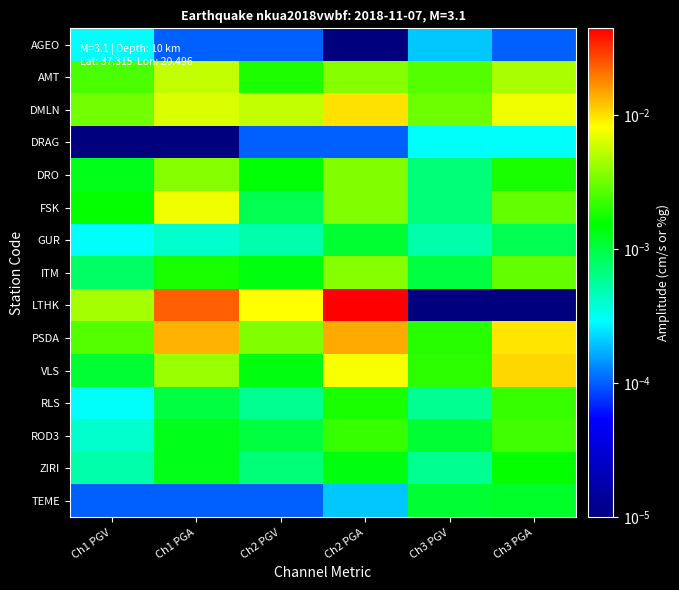

At which category is the sum across all series the highest?

Ch2 PGA